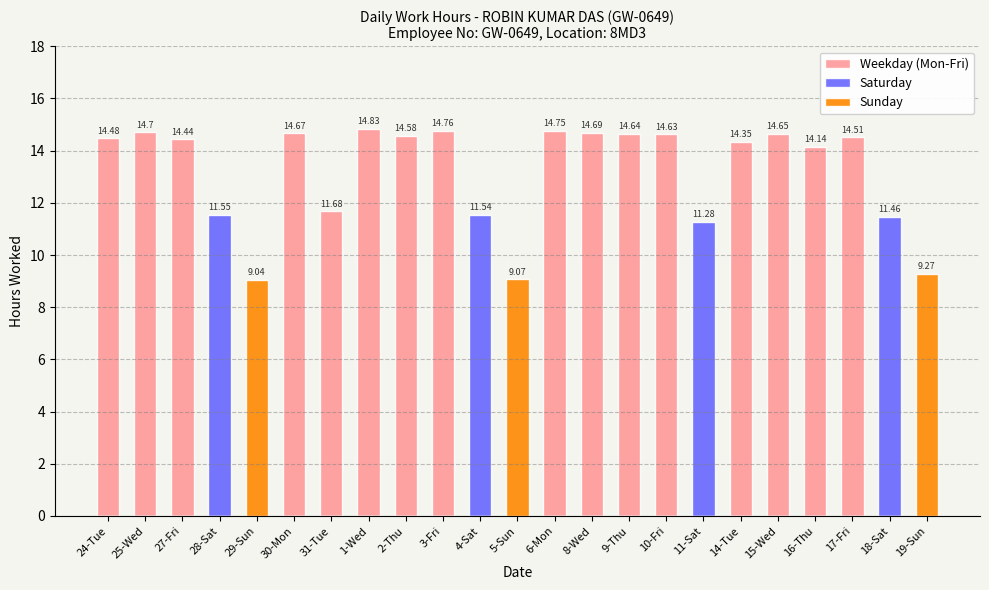

What is the label of the 6th bar from the right?

14-Tue